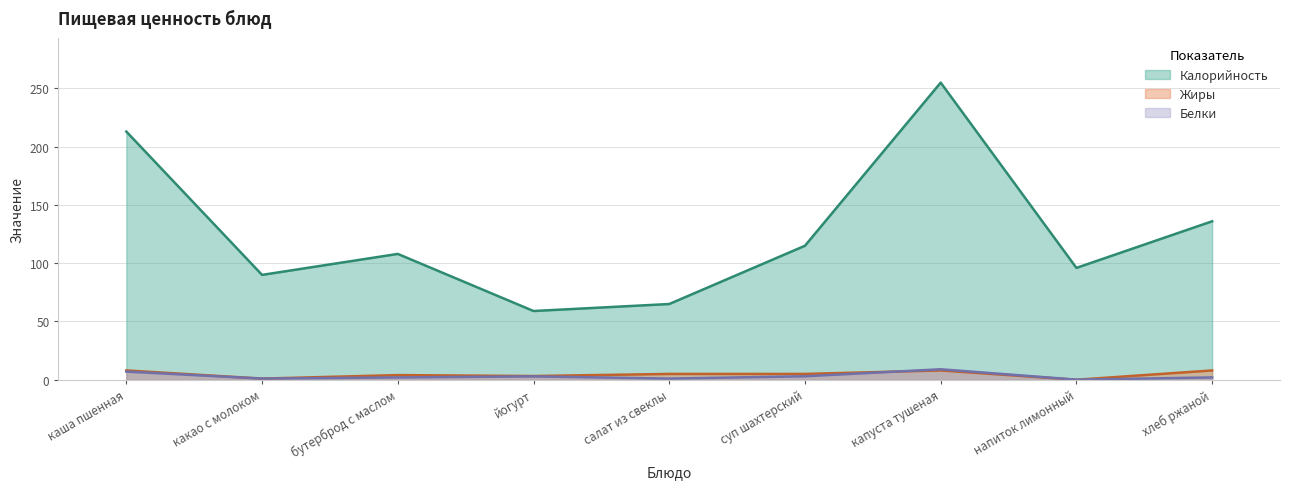

True or false: Жиры and Калорийность cross at least once.

False